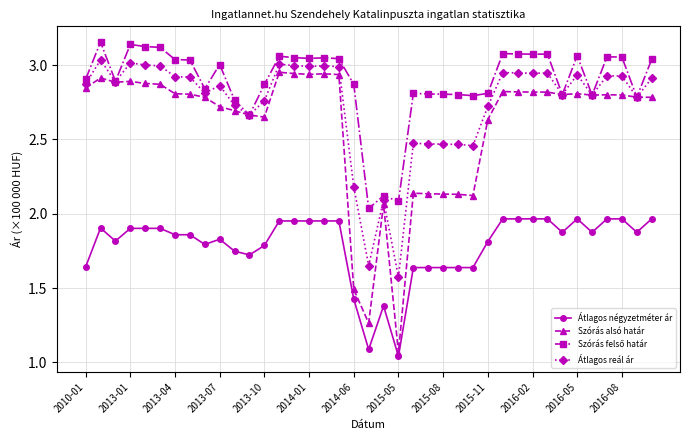

Count the number of categories in the chart.

39